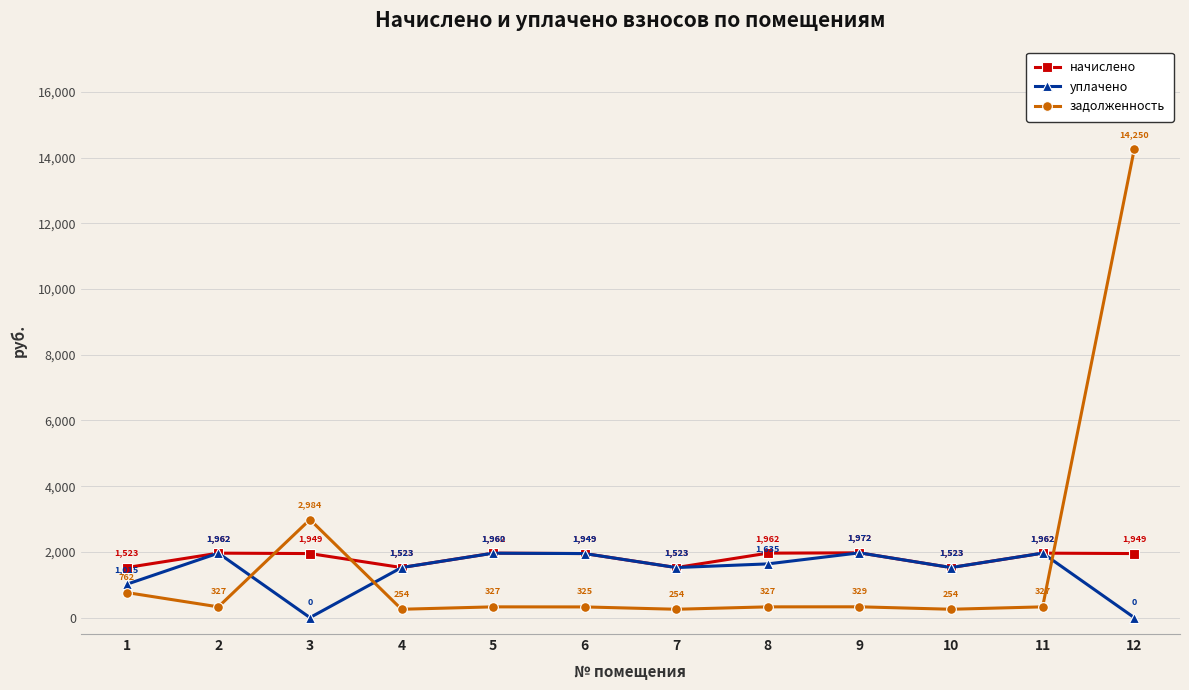

After their last crossing, which series has the higher values: начислено or задолженность?

задолженность